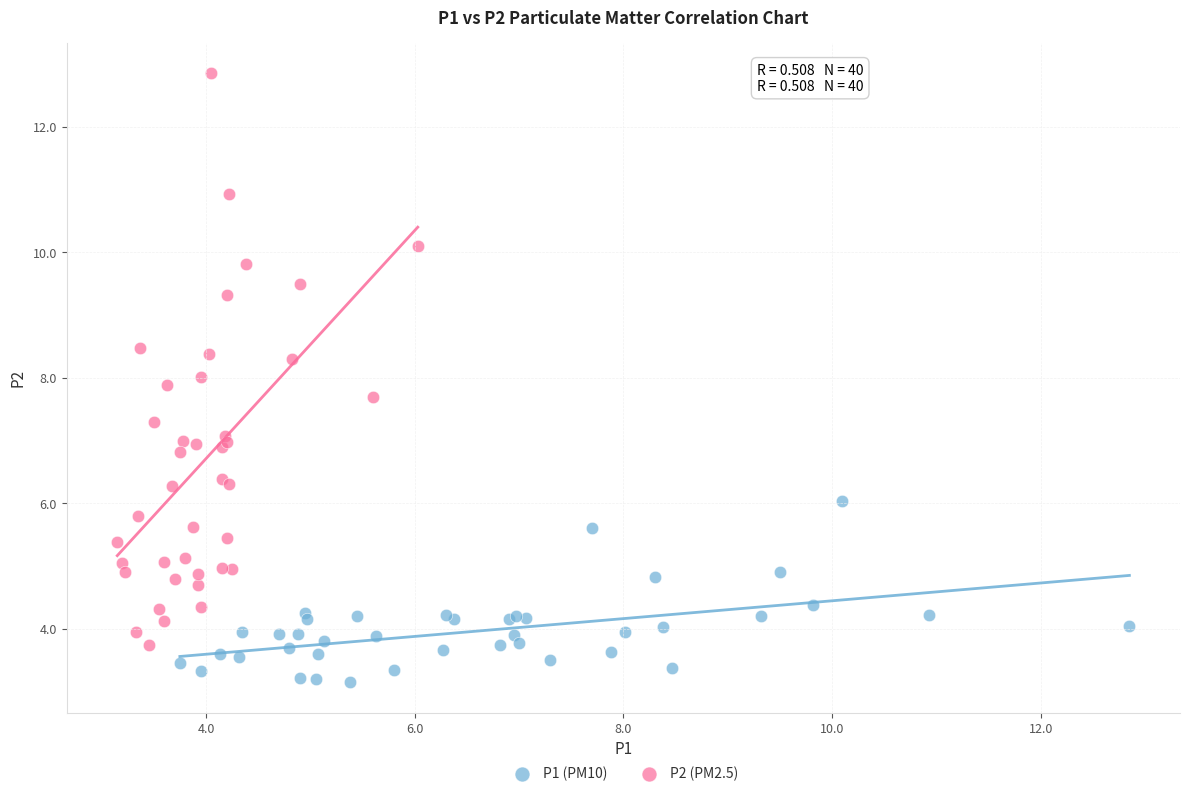

What are all the series names shown in the legend?

P1 (PM10), P2 (PM2.5)